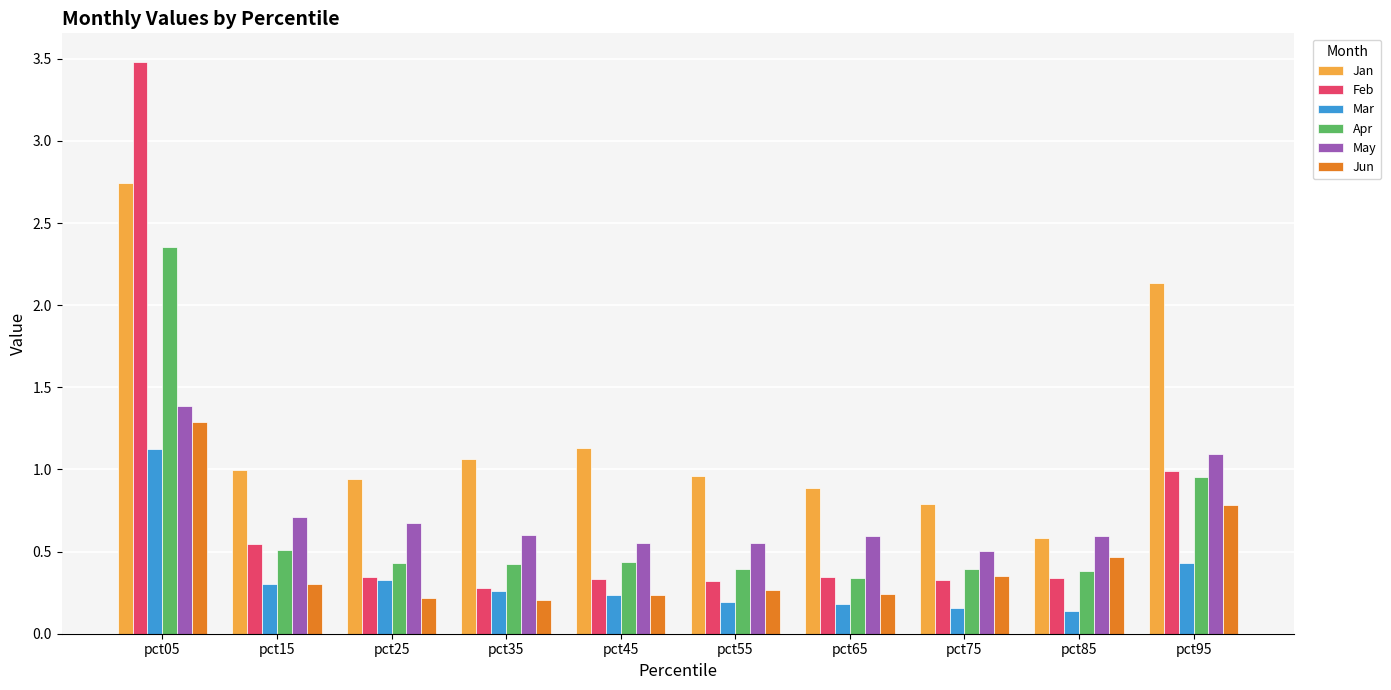

Which series has the largest total across all categories?

Jan